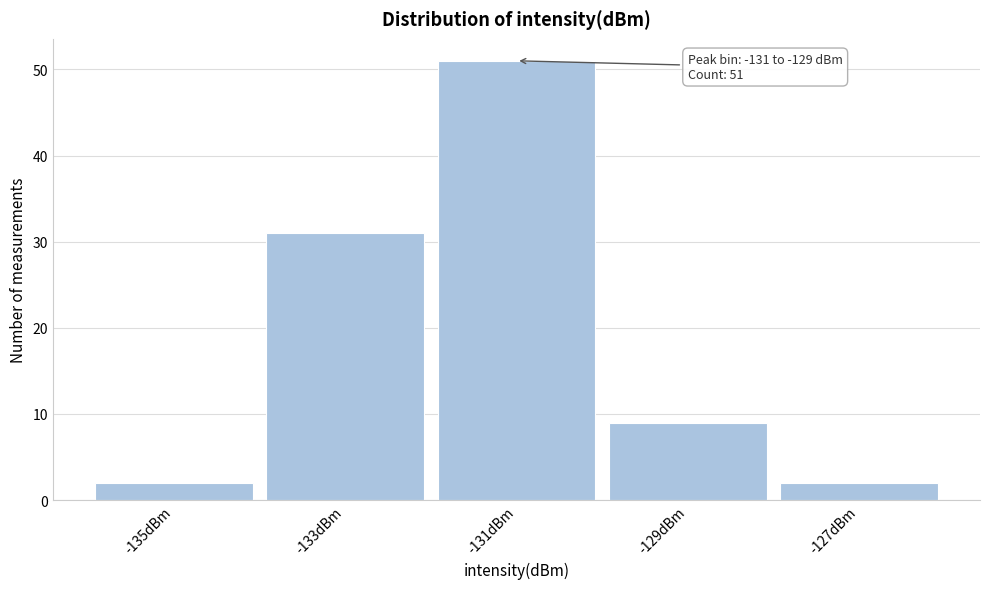

Reading left to right, what are all the values shown in this chart?

2	31	51	9	2